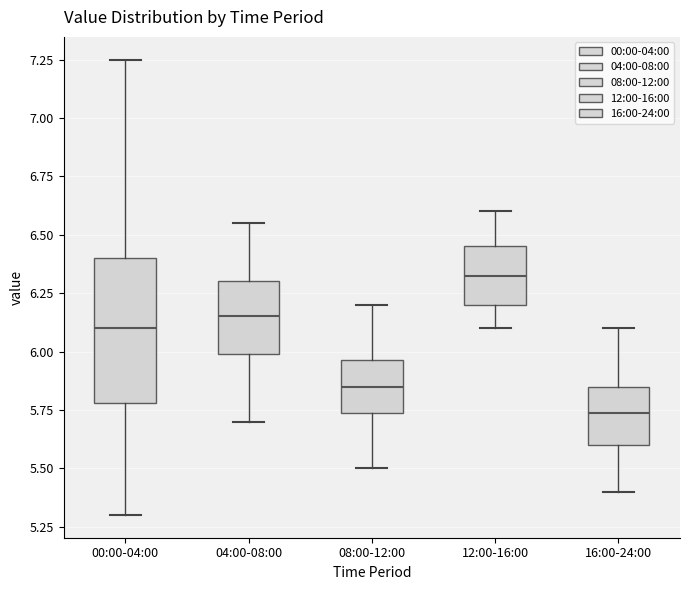

Which box has the lowest median line?

16:00-24:00